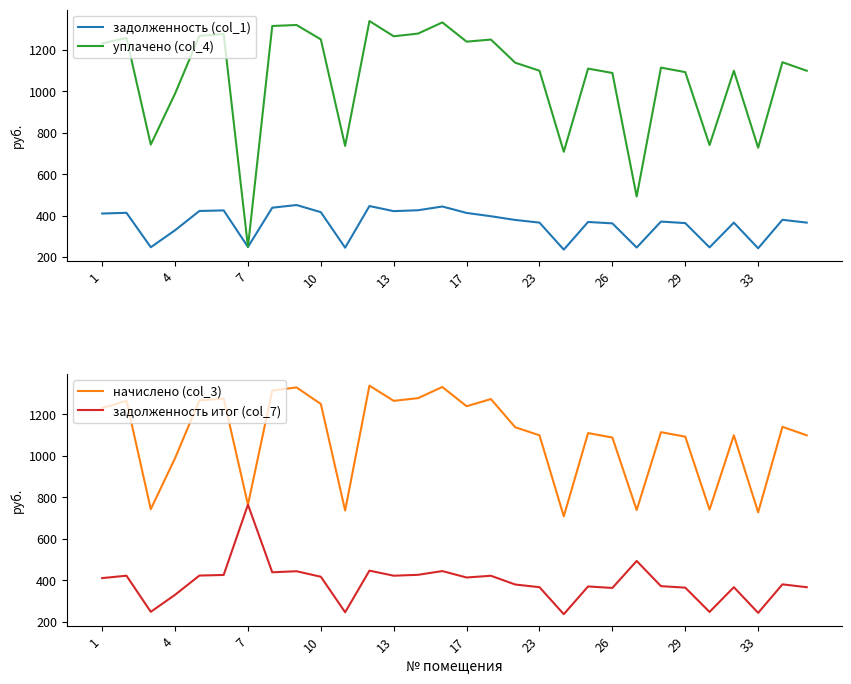

What is the highest value of the уплачено (col_4) series?

1339.2